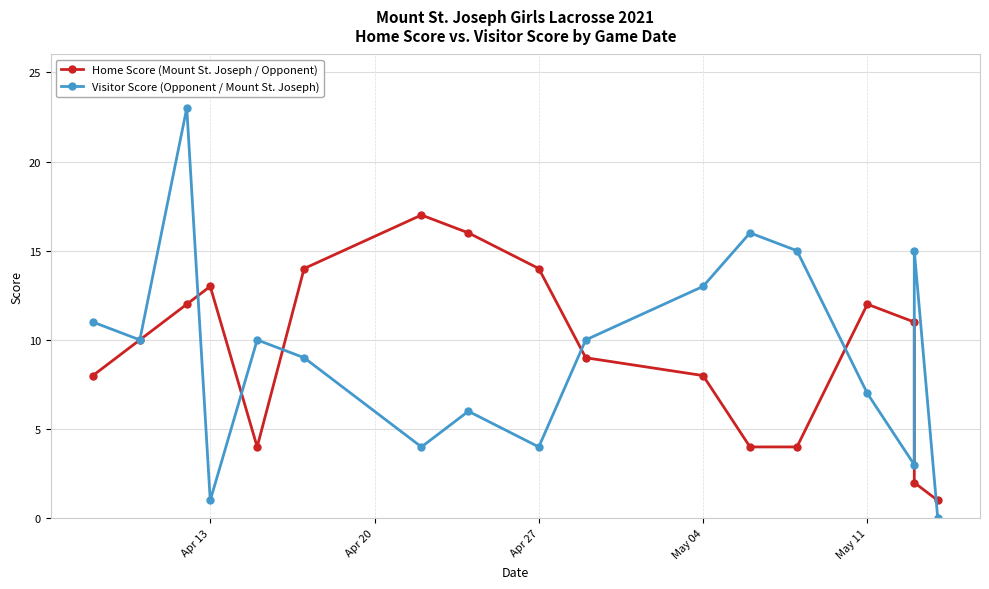

Rank the series by their average value, from highest to lowest.

Home Score (Mount St. Joseph / Opponent), Visitor Score (Opponent / Mount St. Joseph)